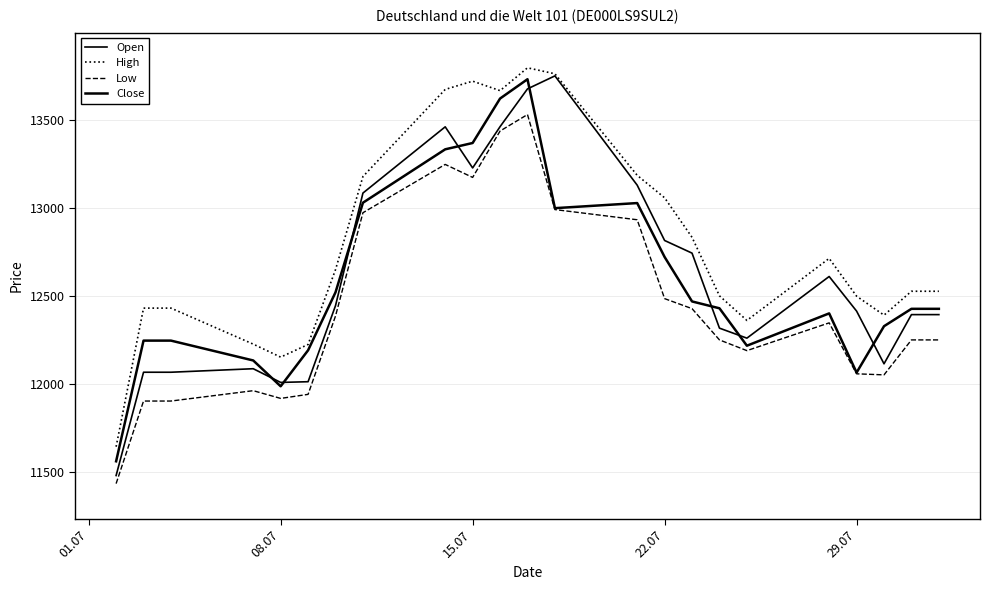

What is the difference between the maximum and minimum values in the High series?

2157